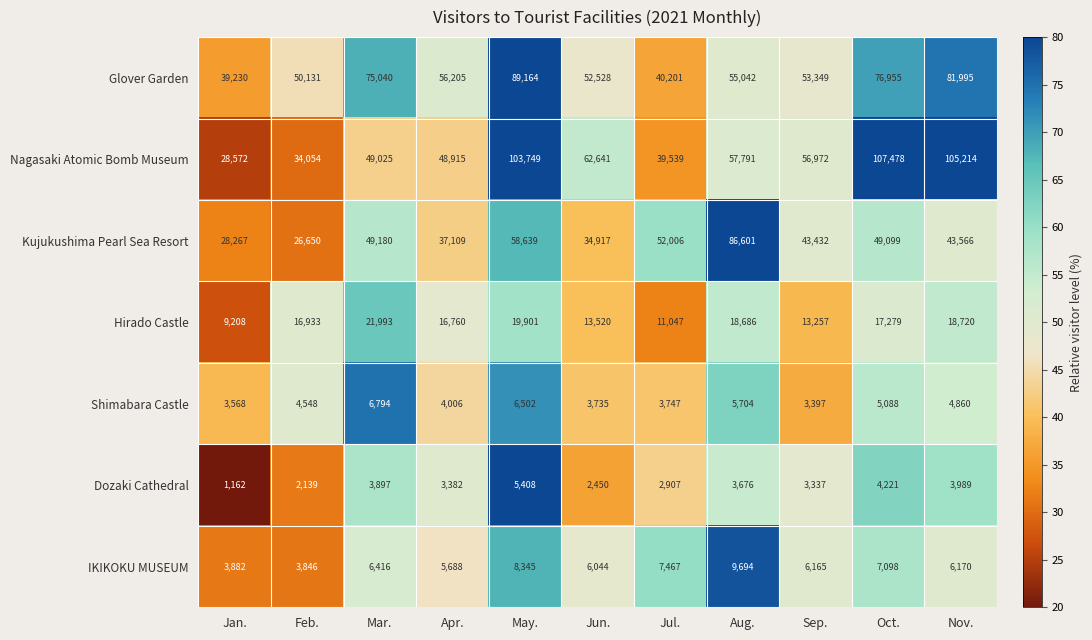

What is the difference between the highest and lowest values at May.?

98341